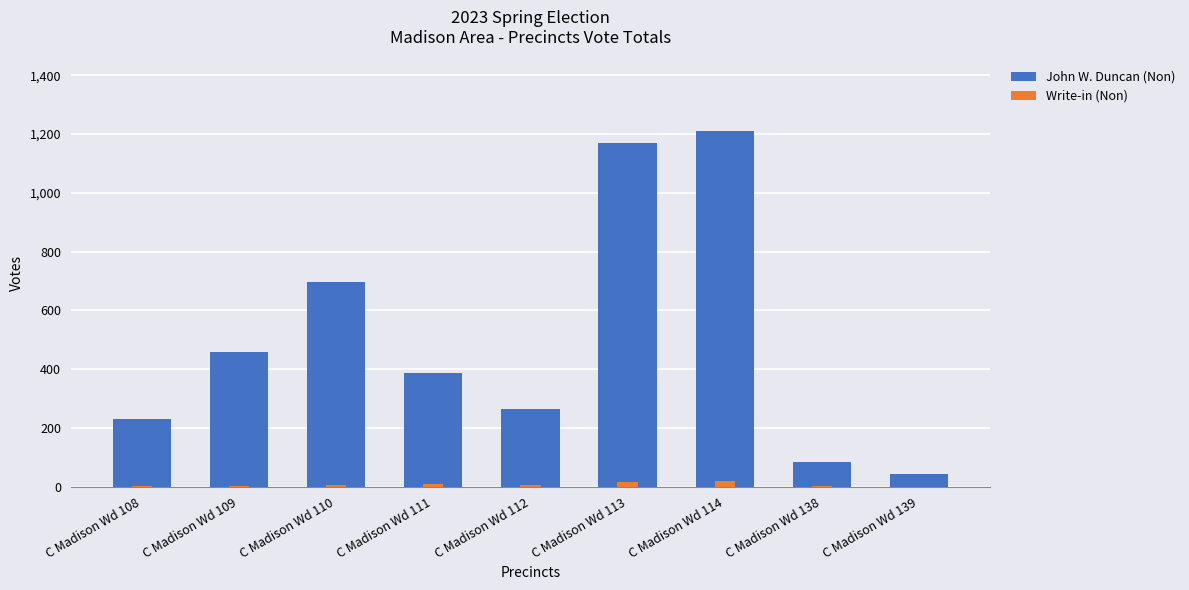

Is it true that Write-in (Non) equals 0 at C Madison Wd 139?

True